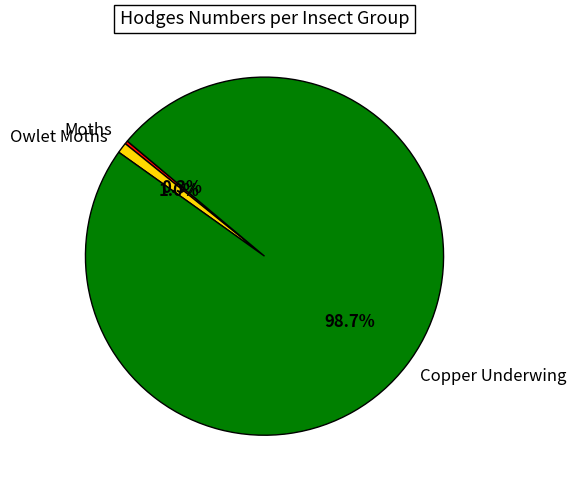

Which has a higher value, Owlet Moths or Copper Underwing?

Copper Underwing